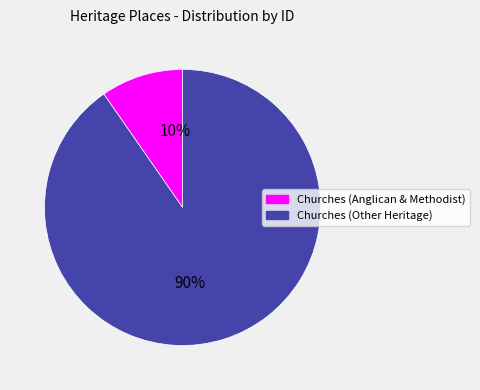

To the nearest percent, what is the average slice percentage?

50%